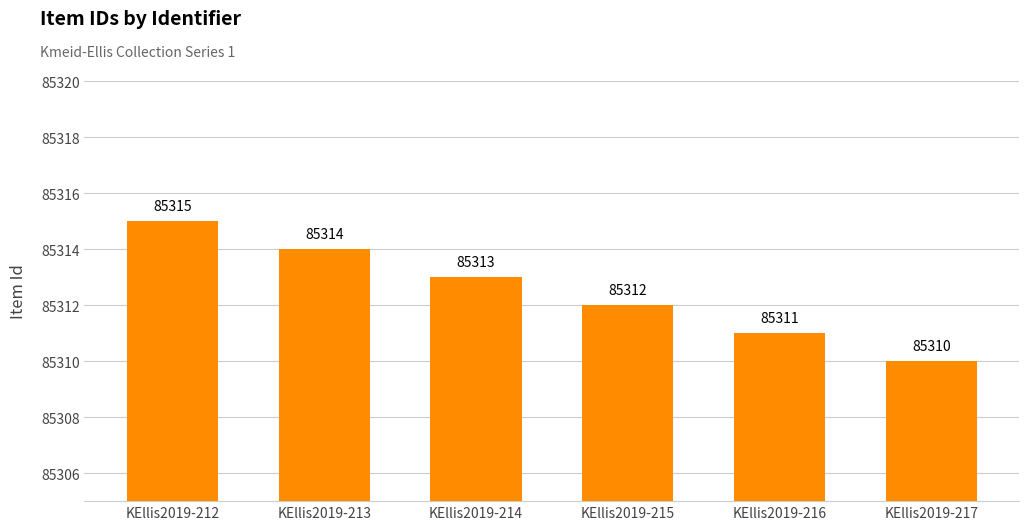

Reading left to right, list all the values displayed in this chart.

85315	85314	85313	85312	85311	85310